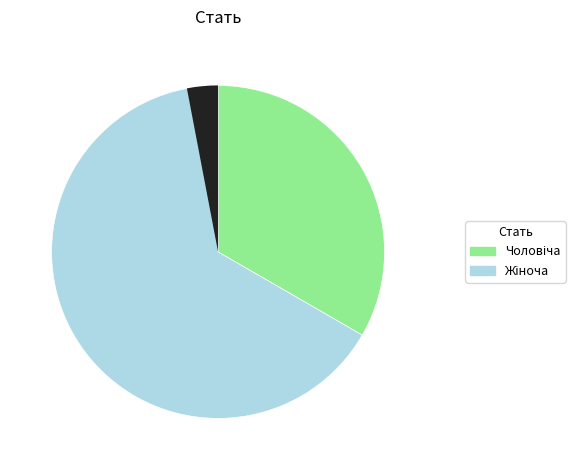

How many slices are in this pie chart?

2